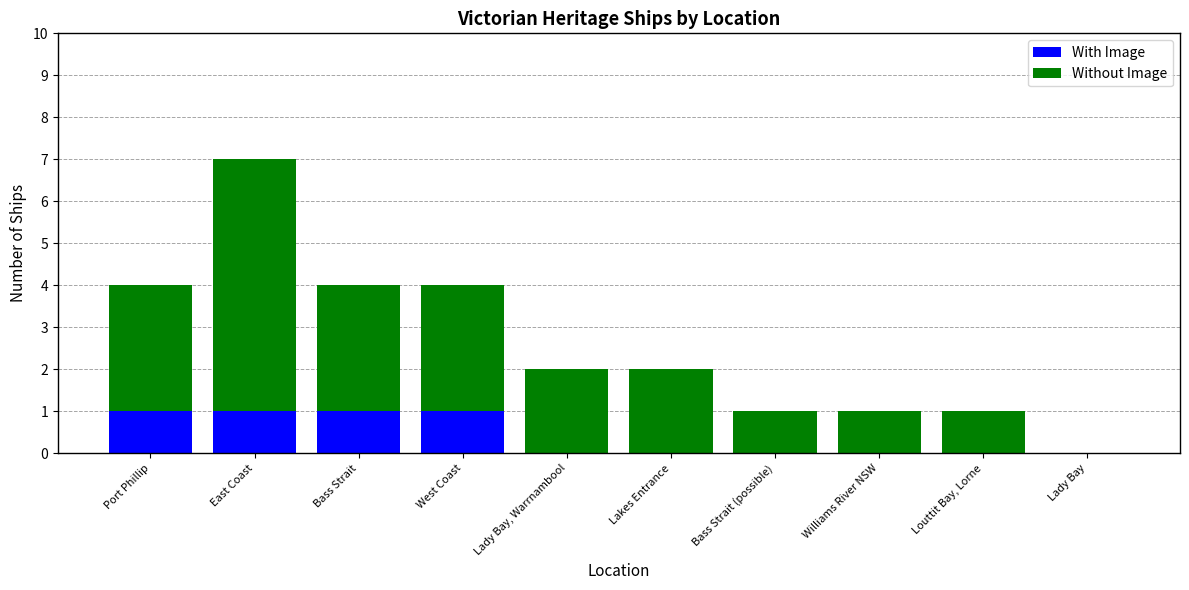

Count the number of categories in the chart.

10